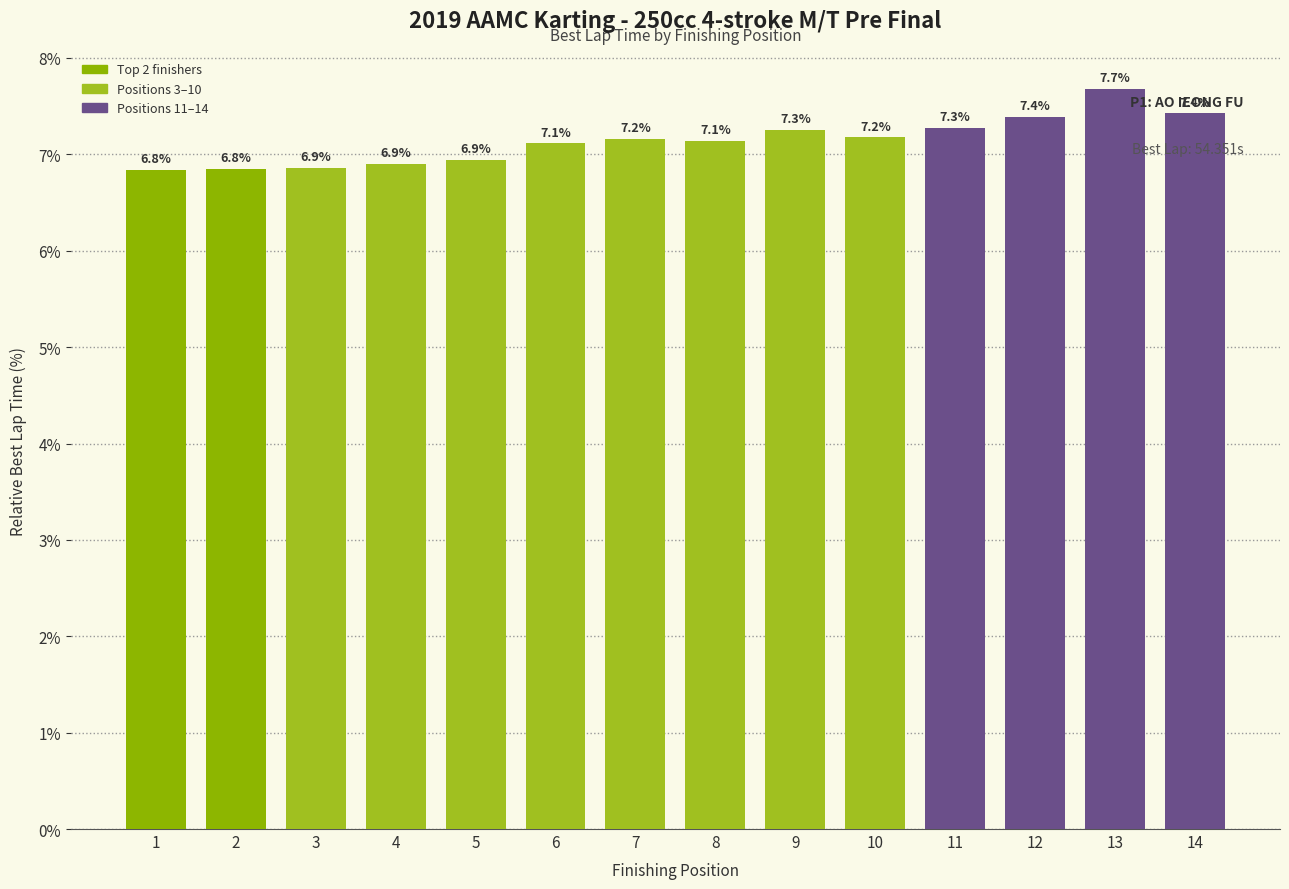

At which label does the data first exceed 7?

6